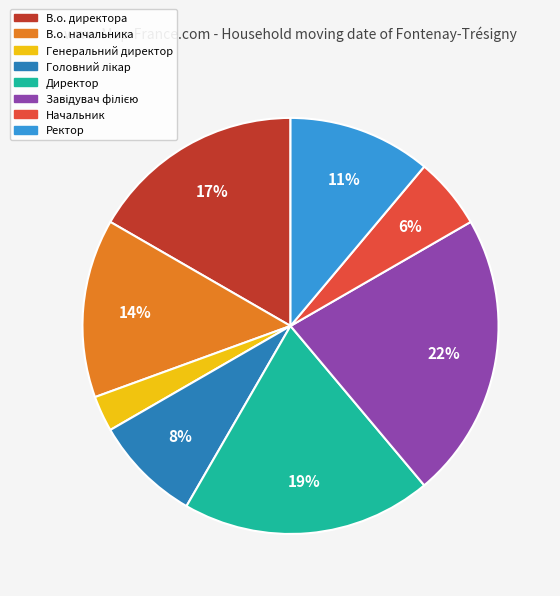

To the nearest percent, what is the difference between the largest and smallest slice percentages?

19%